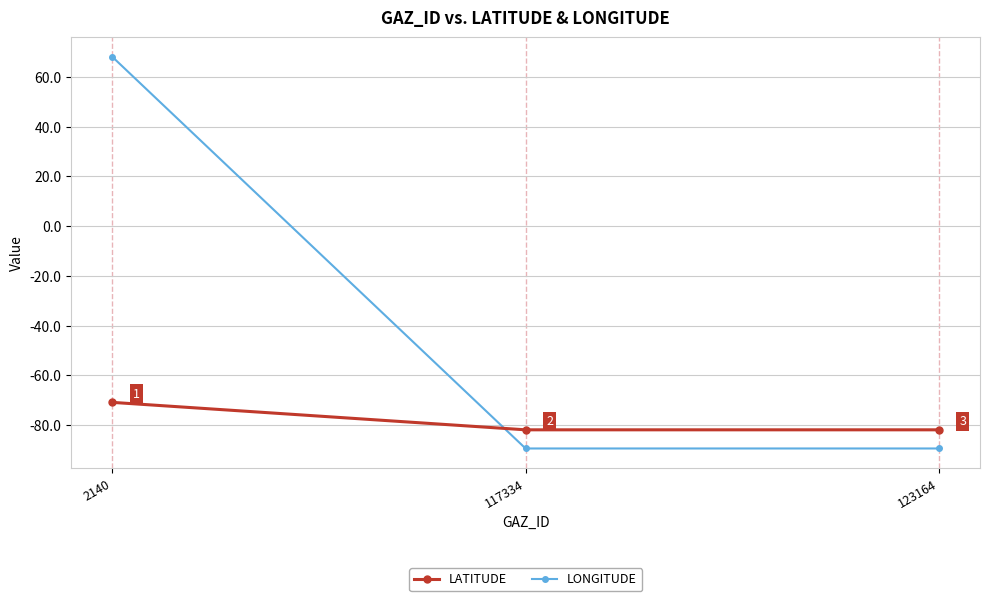

What is the total value across all series at 123164?

-171.3